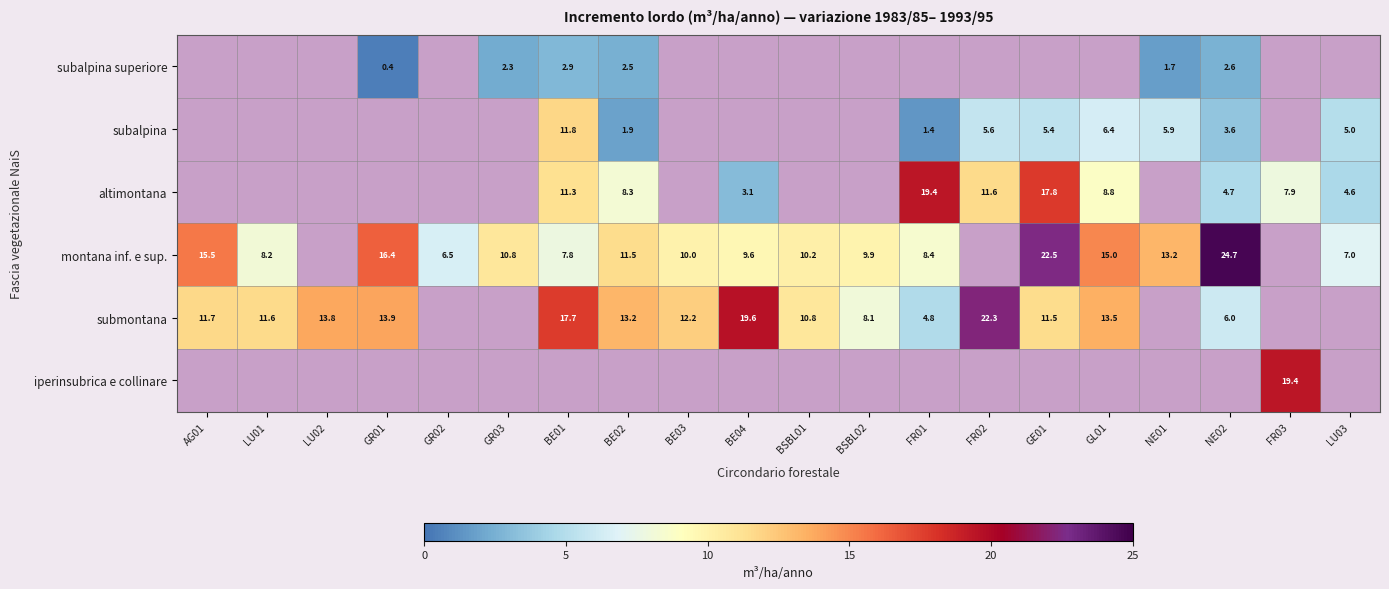

True or false: subalpina has a value of 11.4 at GL01.

False